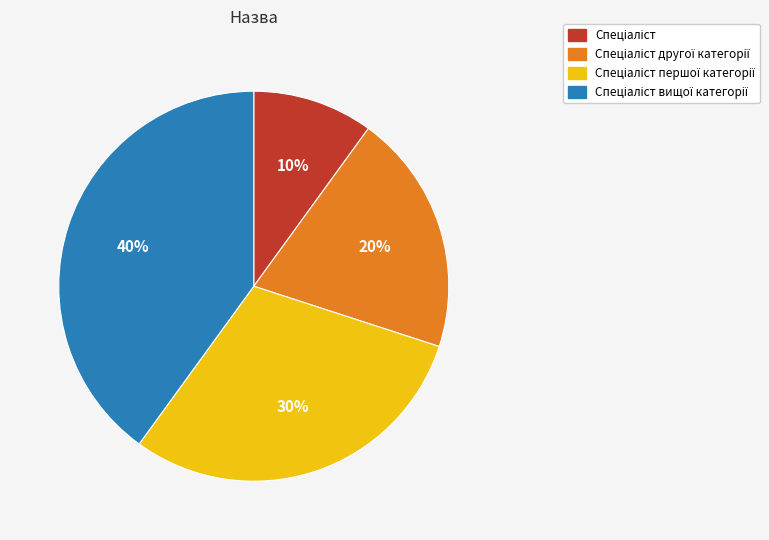

Count the number of slices in the pie.

4